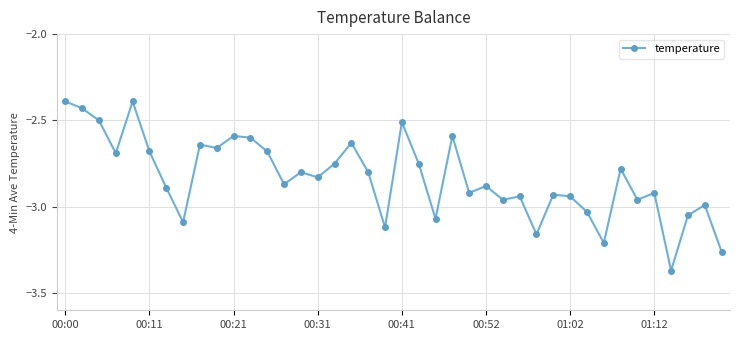

True or false: there are more than 0 points higher than both neighbors.

True